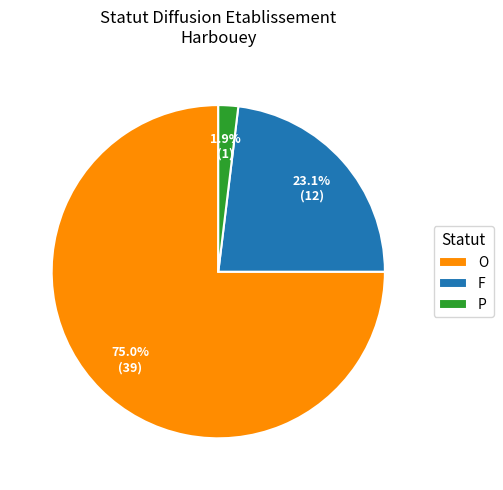

Count the number of slices in the pie.

3